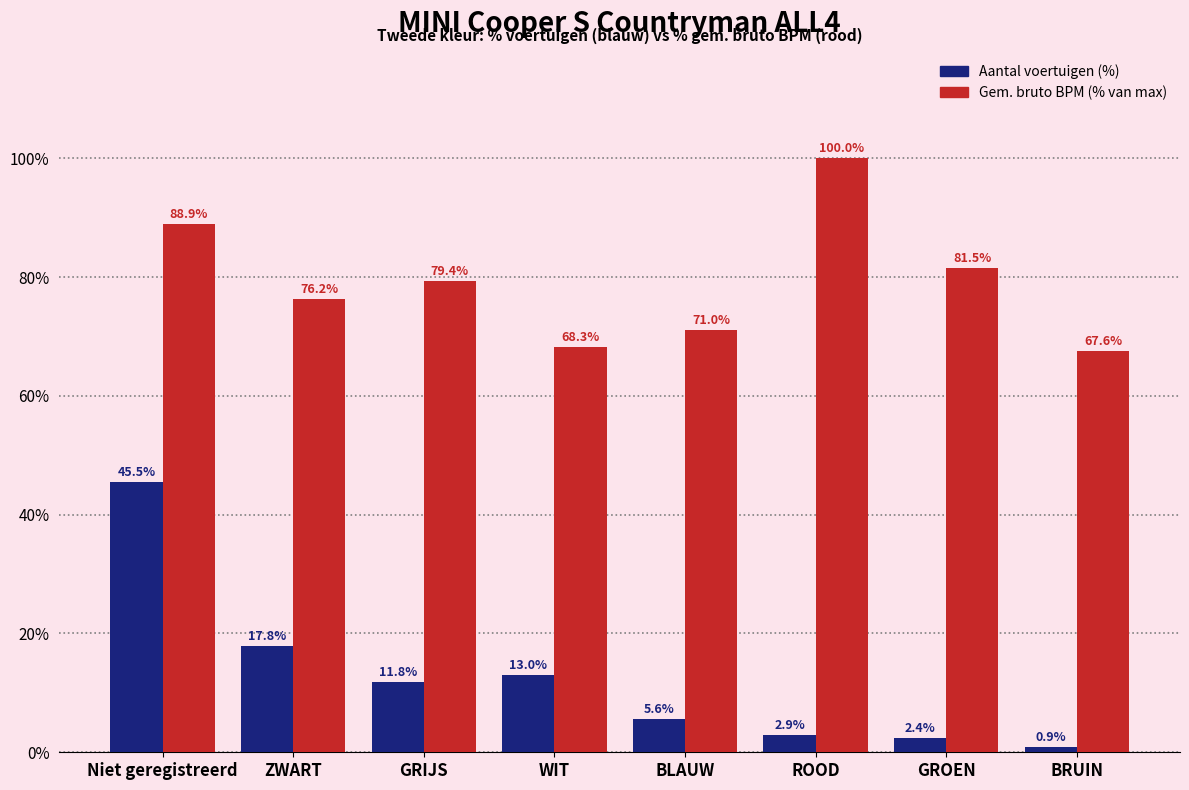

True or false: Gem. bruto BPM (% van max) has a value of 88.9 at Niet geregistreerd.

True